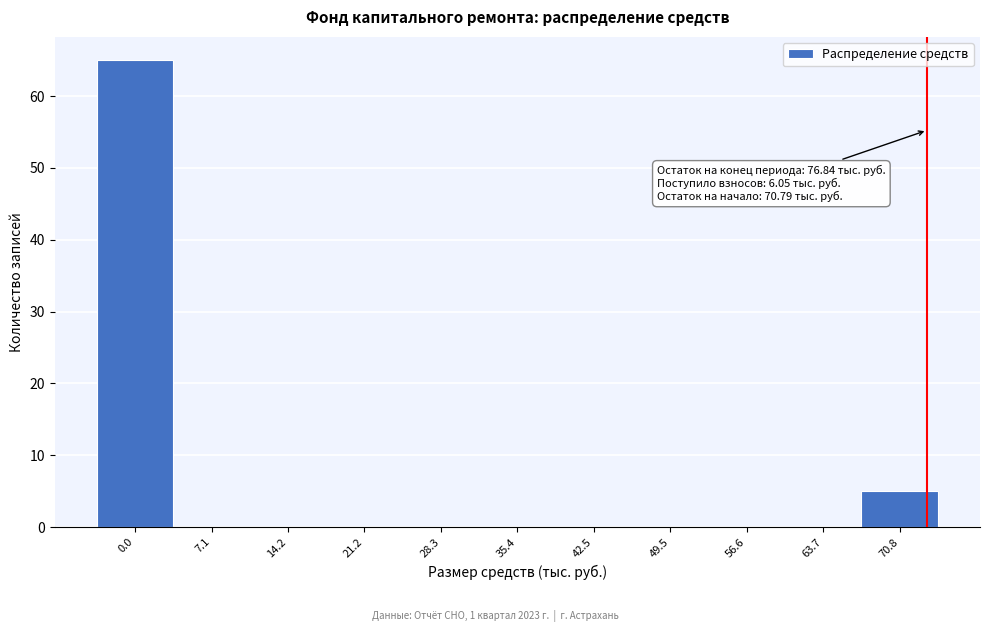

Reading right to left, transcribe all the data shown in this chart.

70.8=5	63.7=0	56.6=0	49.5=0	42.5=0	35.4=0	28.3=0	21.2=0	14.2=0	7.1=0	0.0=65